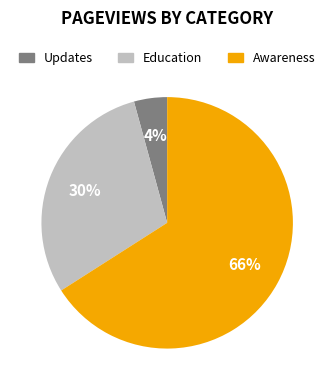

Which has a higher value, Education or Awareness?

Awareness